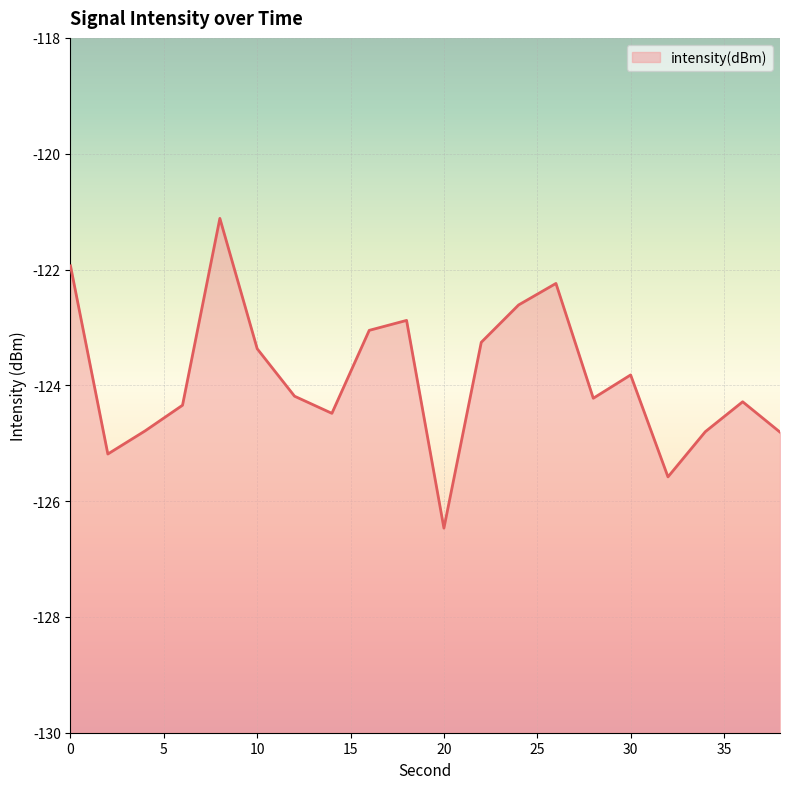

What is the approximate value at 14?

-124.5